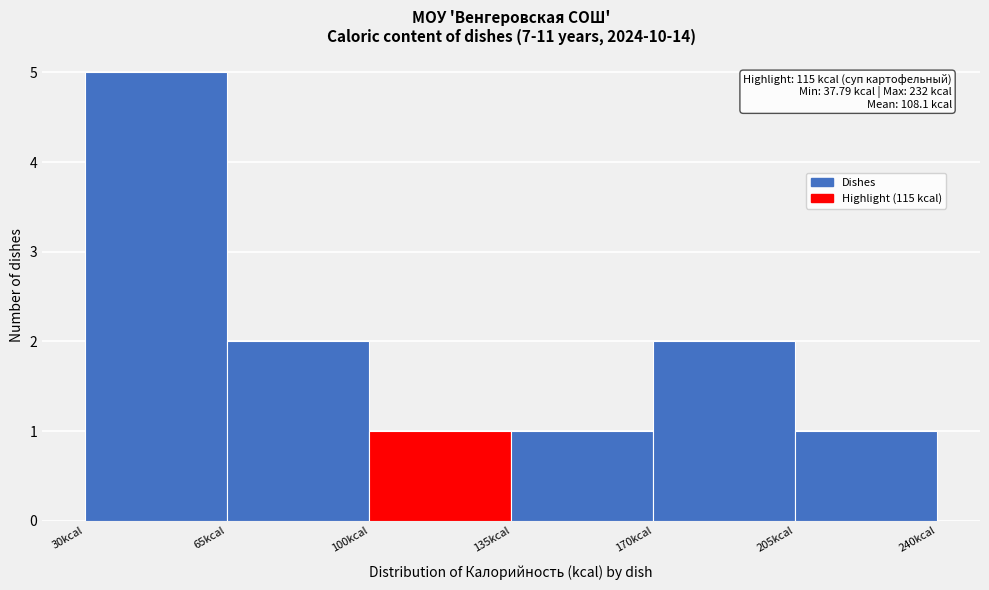

Which range on the x-axis has the tallest bar?

30 to 65